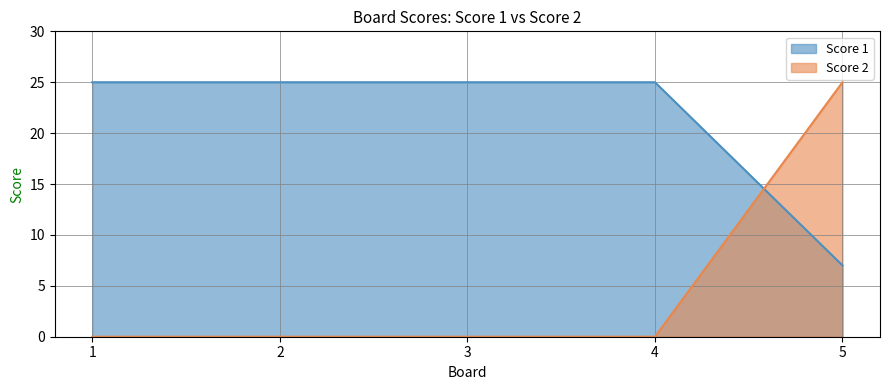

Where is Score 2 nearest to the value 12?

1